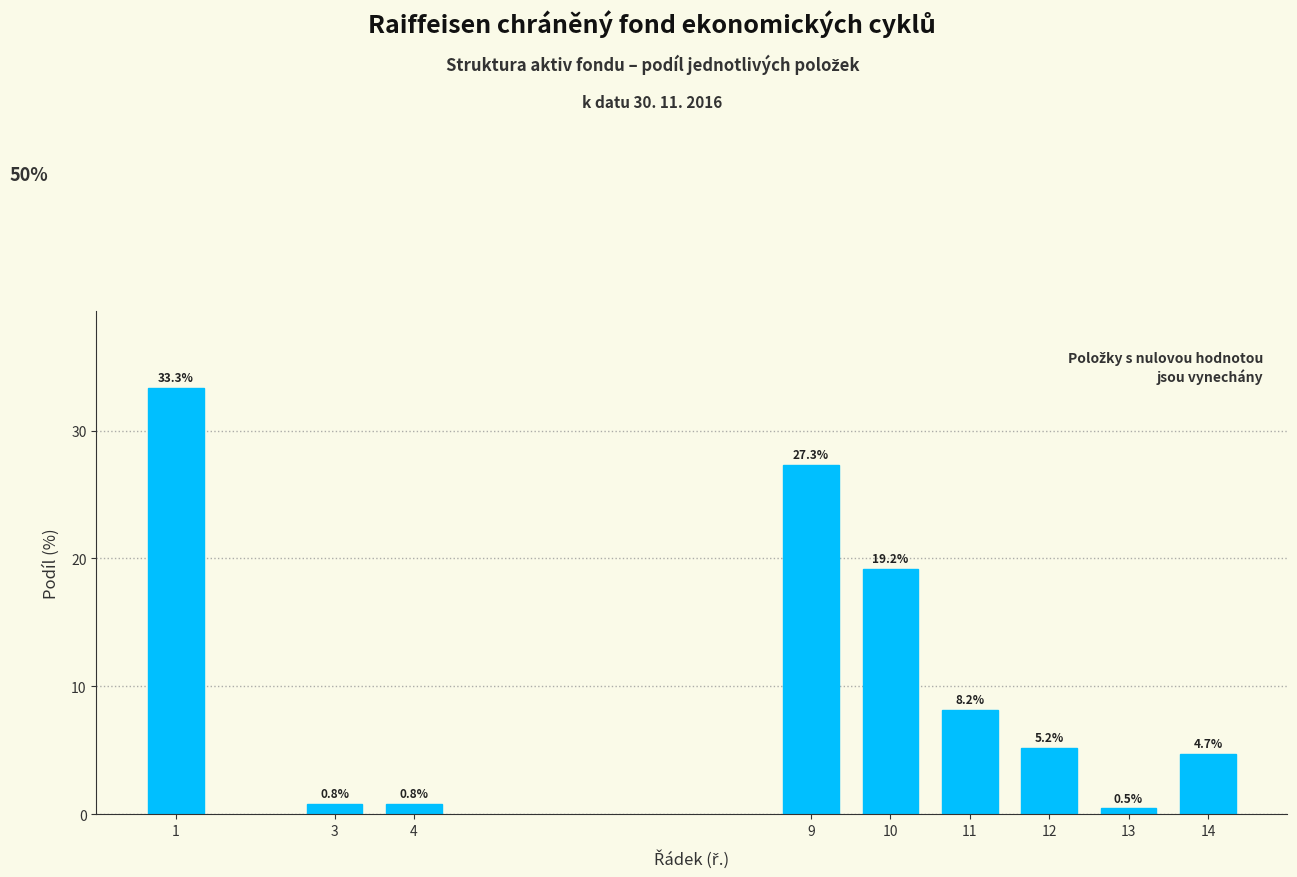

Reading right to left, list all the values displayed in this chart.

4.7	0.5	5.2	8.2	19.2	27.3	0.8	0.8	33.3